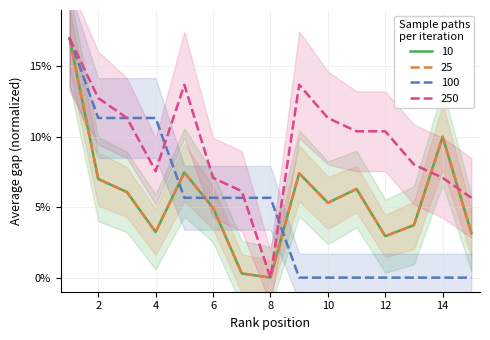

After their last crossing, which series has the higher values: 100 or 10?

10